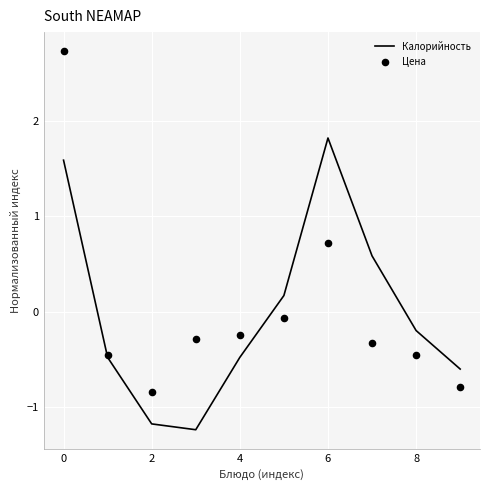

At how many categories does at least one series exceed 0?

4